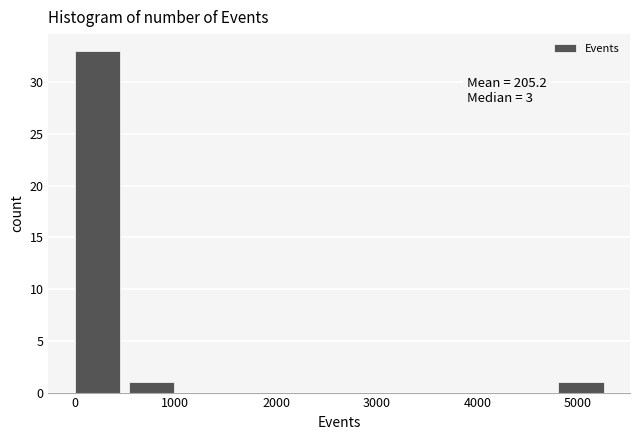

Over which range of the x-axis is the bar tallest?

0 to 500